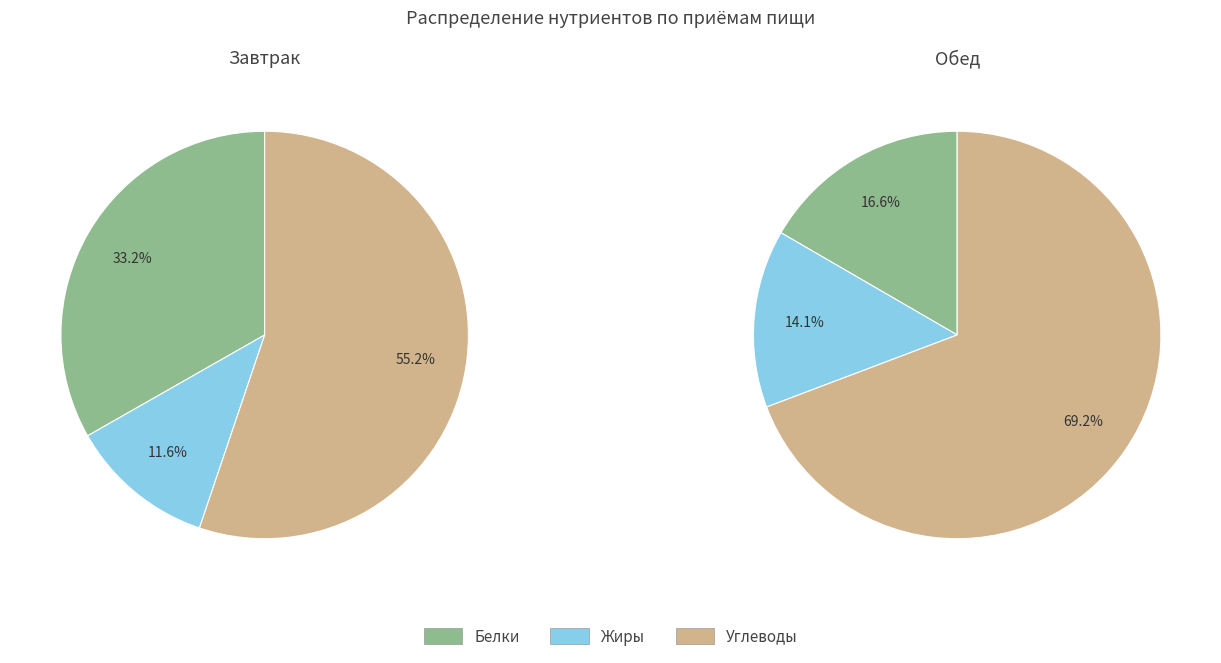

To the nearest percent, what percentage of the pie is Завтрак?

36%